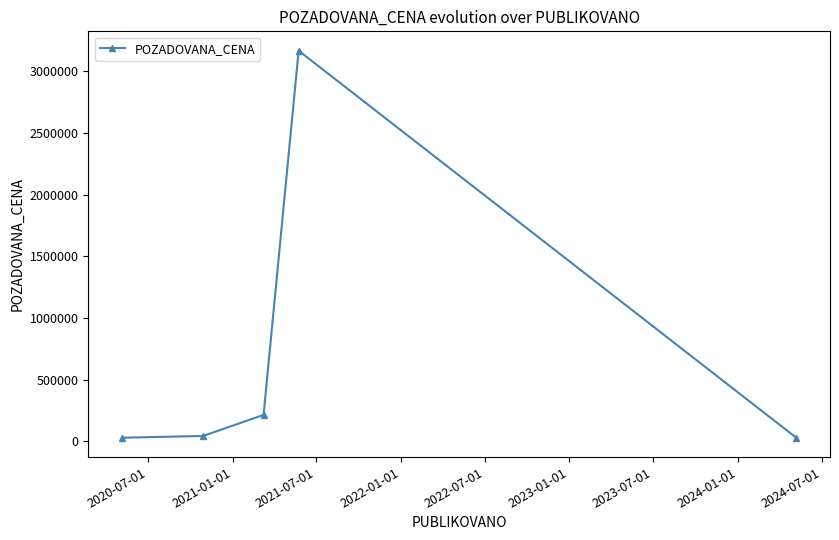

What is the average value?

697282